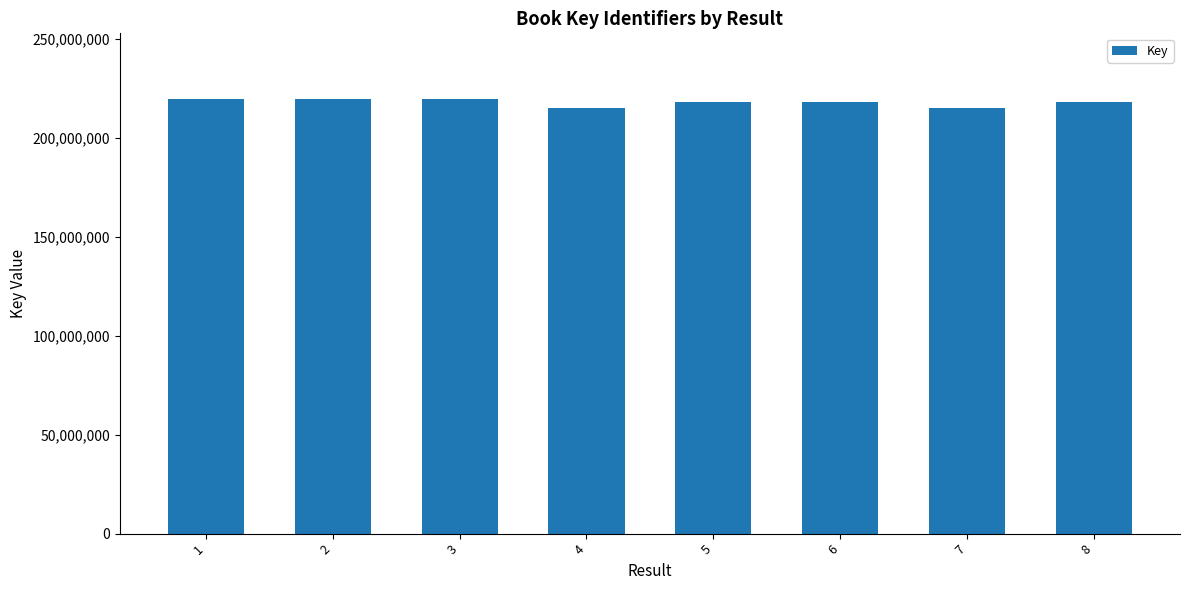

How many data points are less than 218168372?

4